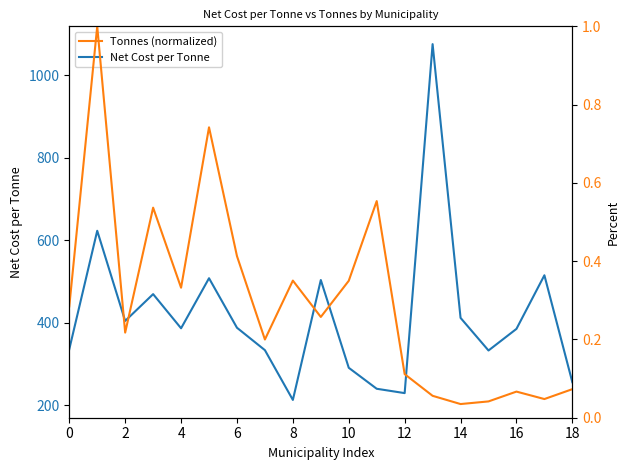

The value of Net Cost per Tonne at 18 is 152.9. True or false?

False